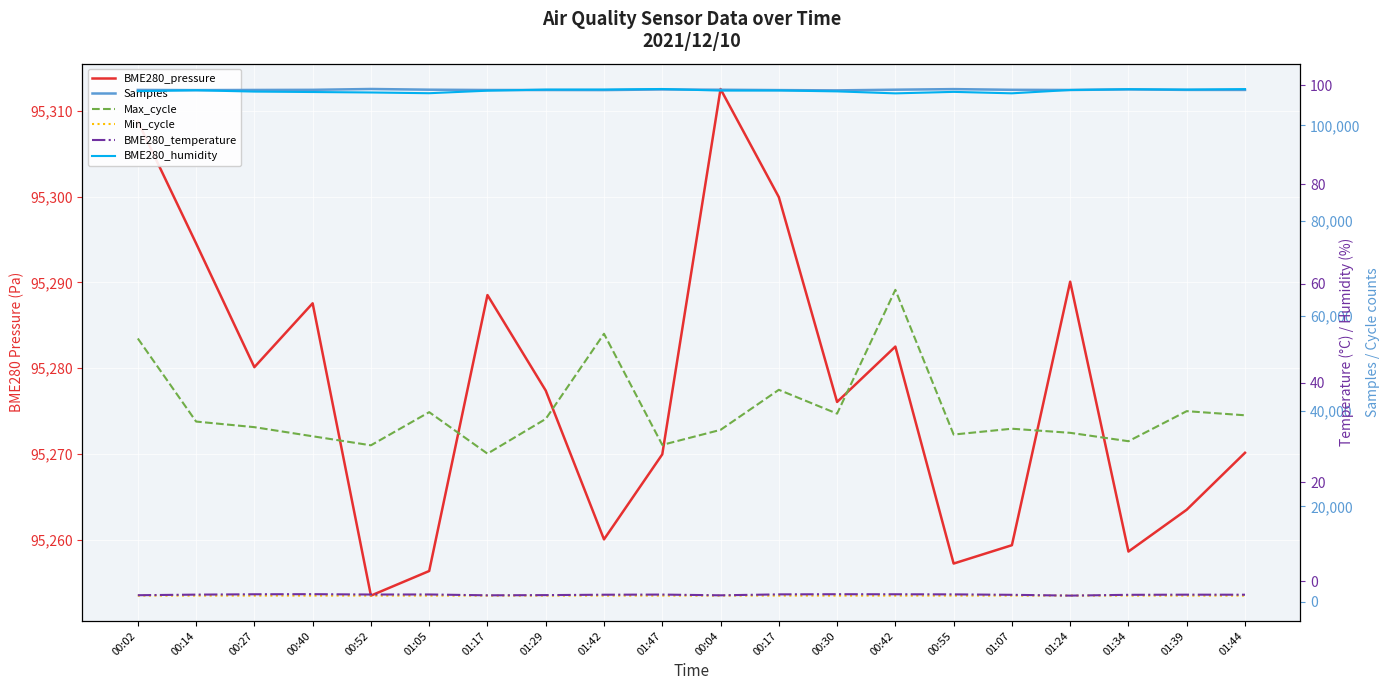

Where is the first local maximum for BME280_humidity?

00:14